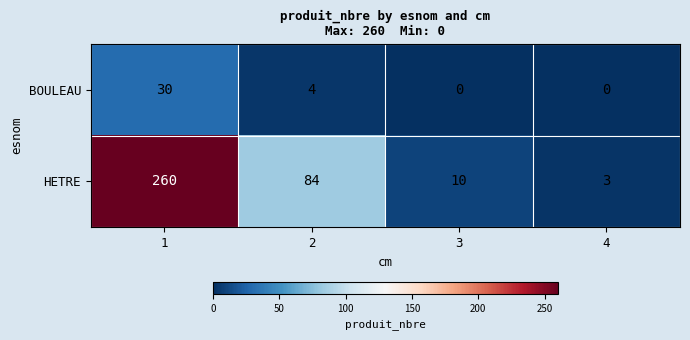

Reading left to right, list all the values displayed in this chart.

BOULEAU: 30	4	0	0
HETRE: 260	84	10	3